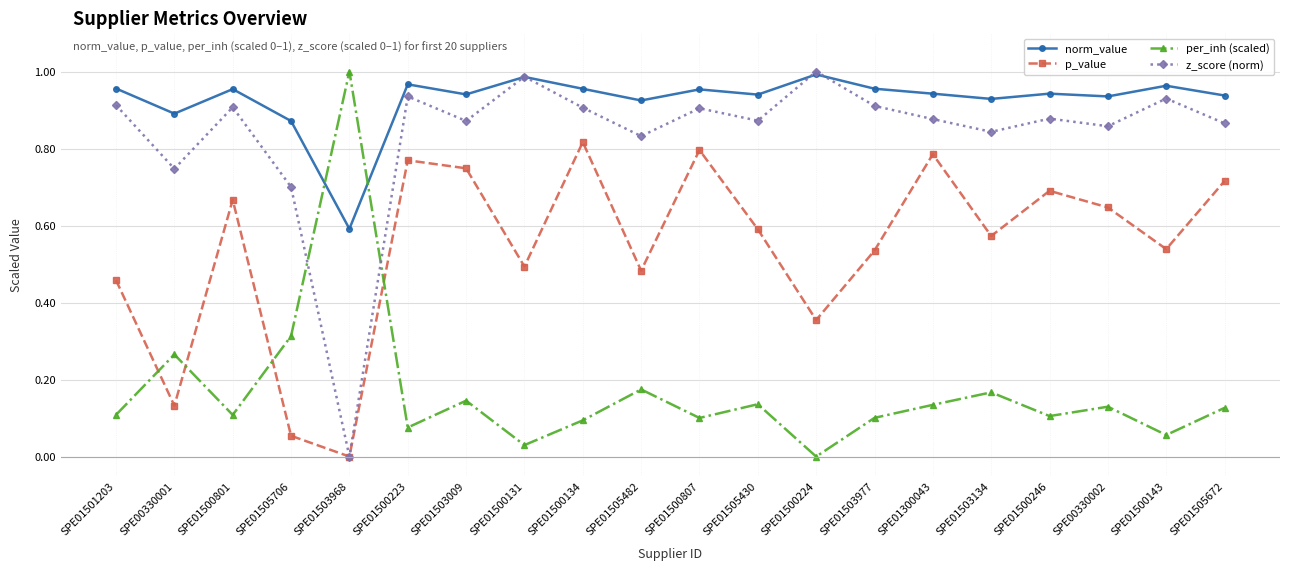

At SPE01505706, list the series in order from largest to smallest.

norm_value, z_score (norm), per_inh (scaled), p_value